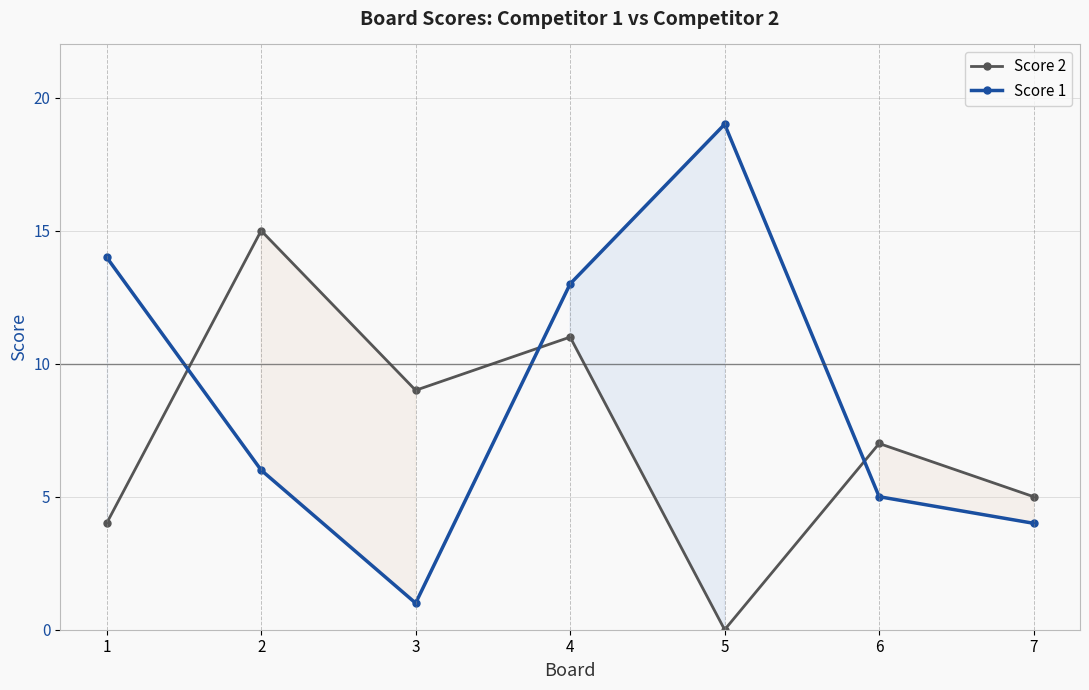

List the series in order of their peak value, lowest first.

Score 2, Score 1